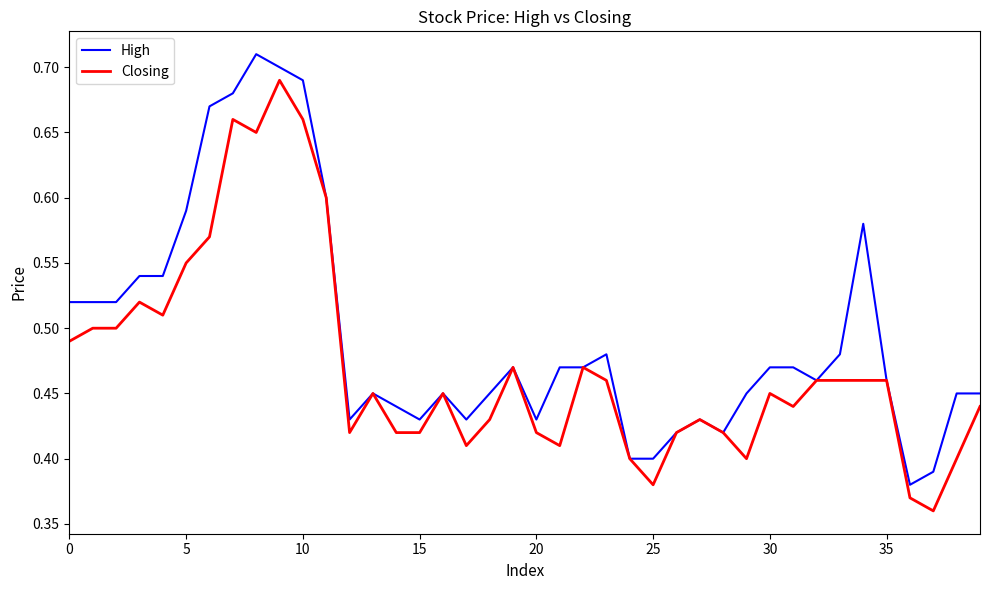

Rank the series by their maximum value, from lowest to highest.

Closing, High